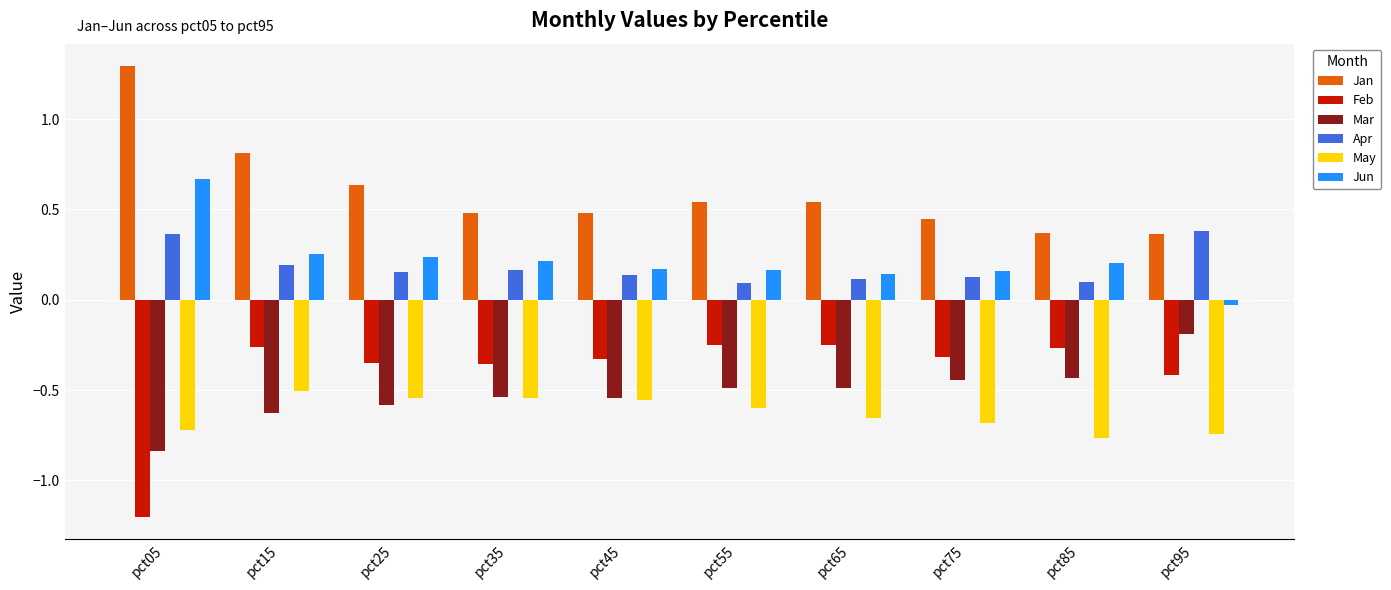

Between pct35 and pct95, which series saw the biggest shift?

Mar